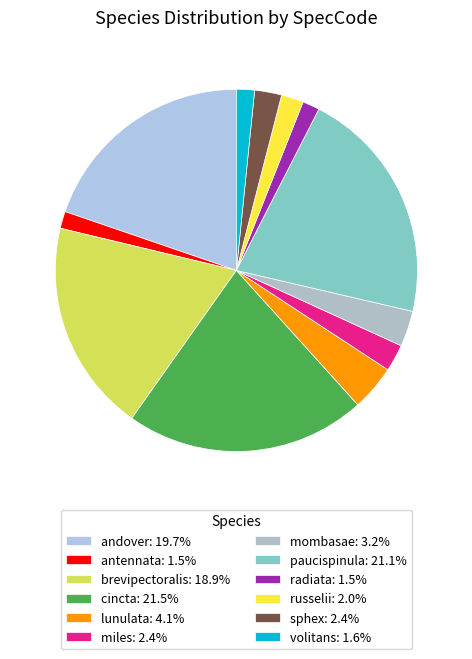

What is the ratio of the value at volitans to the value at brevipectoralis?

0.1